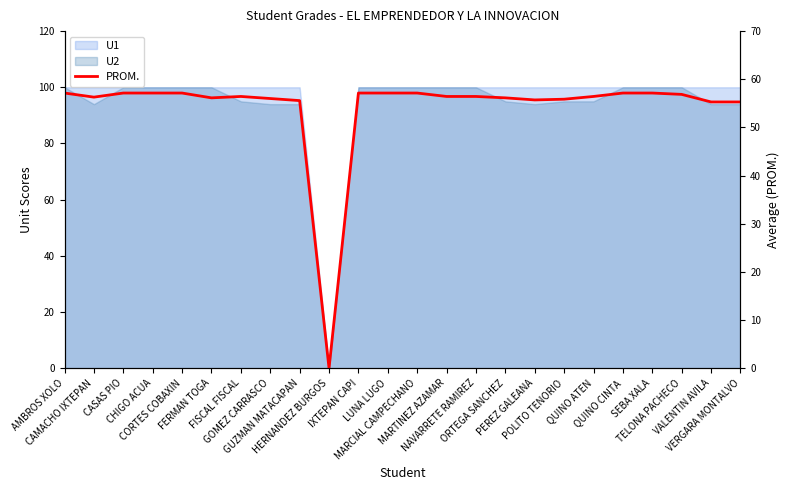

Reading left to right, extract all data points from this chart.

AMBROS XOLO=57.1	CAMACHO IXTEPAN=56.3	CASAS PIO=57.1	CHIGO ACUA=57.1	CORTES COBAXIN=57.1	FERMAN TOGA=56.1	FISCAL FISCAL=56.4	GOMEZ CARRASCO=56.0	GUZMAN MATACAPAN=55.6	HERNANDEZ BURGOS=0.0	IXTEPAN CAPI=57.1	LUNA LUGO=57.1	MARCIAL CAMPECHANO=57.1	MARTINEZ AZAMAR=56.4	NAVARRETE RAMIREZ=56.4	ORTEGA SANCHEZ=56.1	PEREZ GALEANA=55.7	POLITO TENORIO=55.9	QUINO ATEN=56.4	QUINO CINTA=57.1	SEBA XALA=57.1	TELONA PACHECO=56.9	VALENTIN AVILA=55.3	VERGARA MONTALVO=55.3